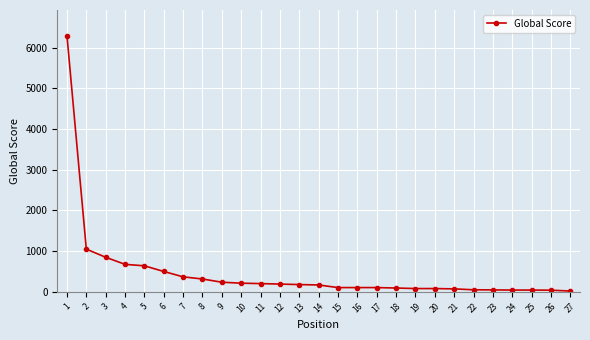

What is the greatest value displayed?

6295